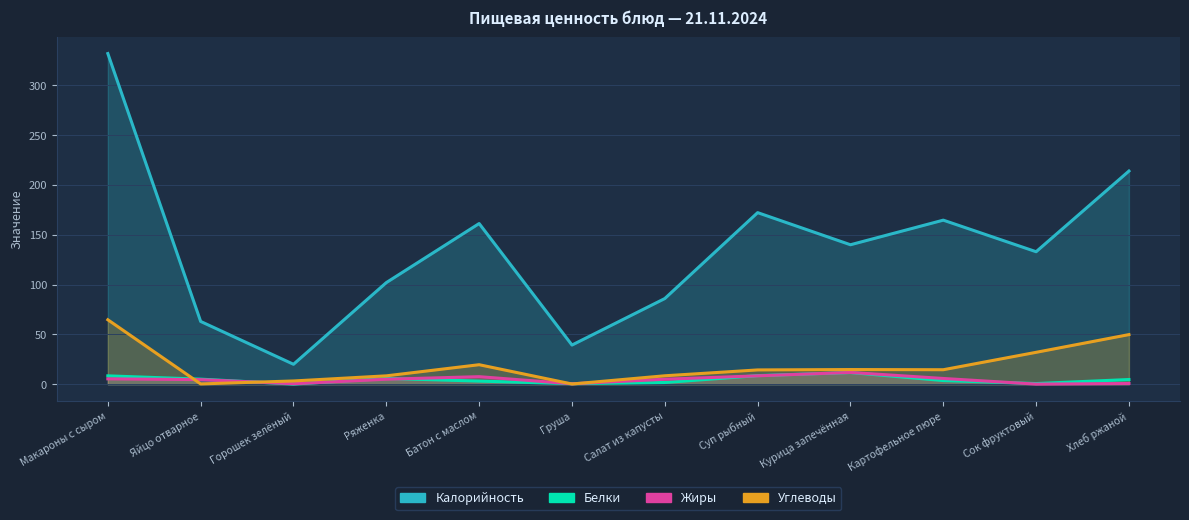

List the series in order of their peak value, highest first.

Калорийность, Углеводы, Жиры, Белки